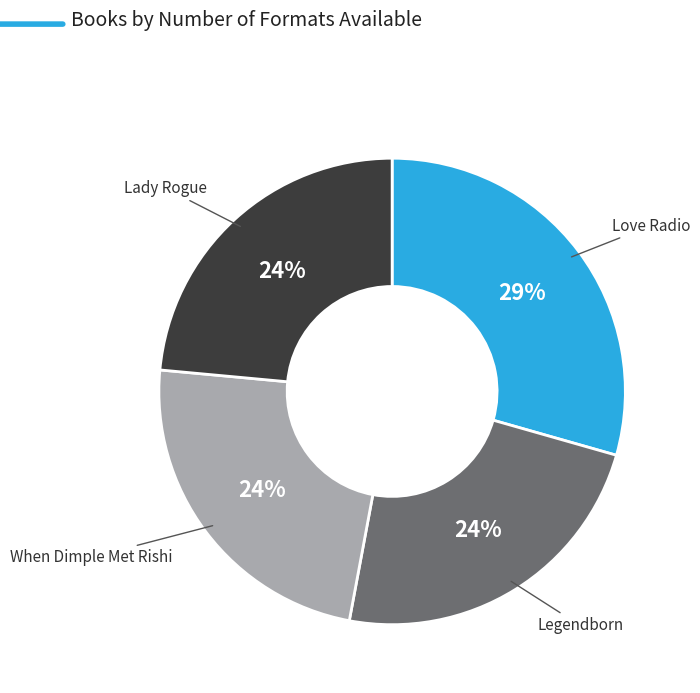

Does any single category account for the majority?

No